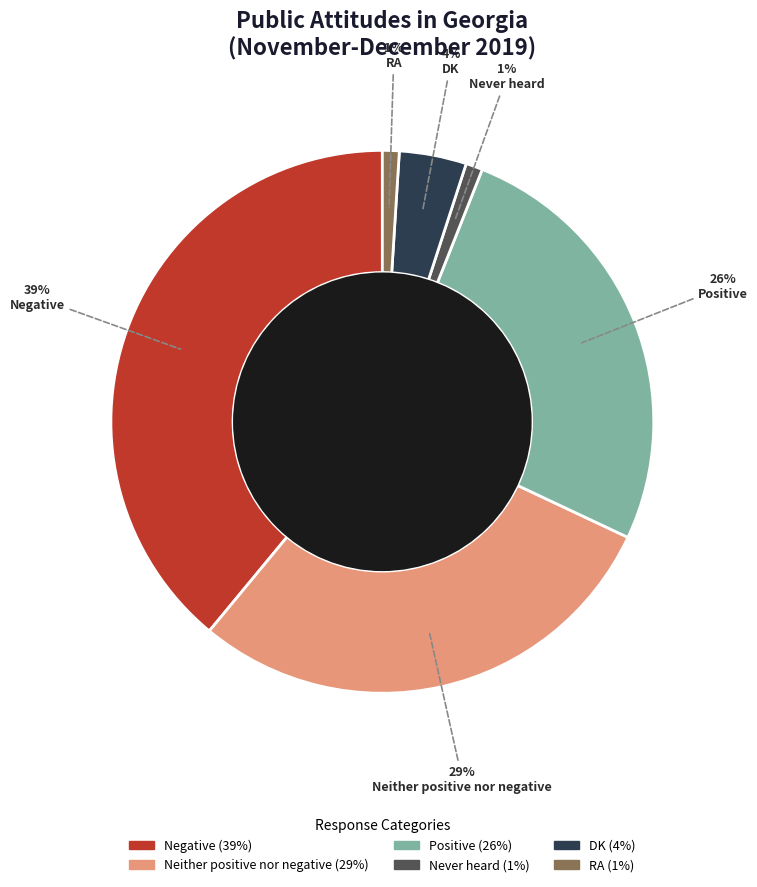

True or false: Positive accounts for 16% of the total.

False